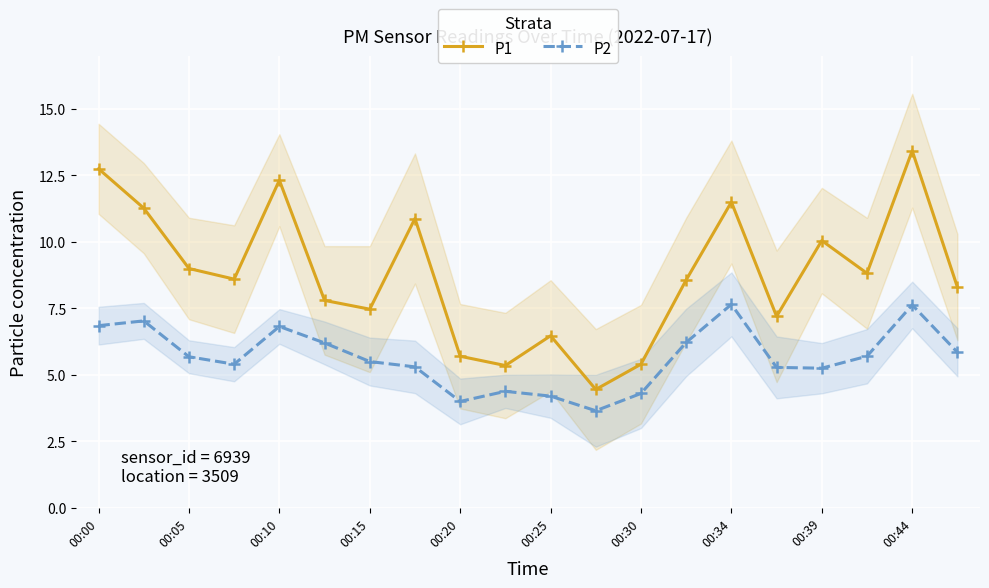

True or false: P1 and P2 cross at least once.

False